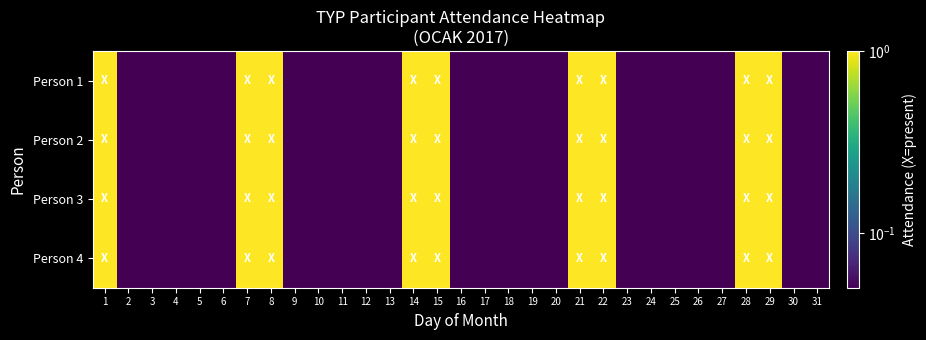

Reading left to right, transcribe all the data shown in this chart.

Person 1: 1=1.0	2=0.1	3=0.1	4=0.1	5=0.1	6=0.1	7=1.0	8=1.0	9=0.1	10=0.1	11=0.1	12=0.1	13=0.1	14=1.0	15=1.0	16=0.1	17=0.1	18=0.1	19=0.1	20=0.1	21=1.0	22=1.0	23=0.1	24=0.1	25=0.1	26=0.1	27=0.1	28=1.0	29=1.0	30=0.1	31=0.1
Person 2: 1=1.0	2=0.1	3=0.1	4=0.1	5=0.1	6=0.1	7=1.0	8=1.0	9=0.1	10=0.1	11=0.1	12=0.1	13=0.1	14=1.0	15=1.0	16=0.1	17=0.1	18=0.1	19=0.1	20=0.1	21=1.0	22=1.0	23=0.1	24=0.1	25=0.1	26=0.1	27=0.1	28=1.0	29=1.0	30=0.1	31=0.1
Person 3: 1=1.0	2=0.1	3=0.1	4=0.1	5=0.1	6=0.1	7=1.0	8=1.0	9=0.1	10=0.1	11=0.1	12=0.1	13=0.1	14=1.0	15=1.0	16=0.1	17=0.1	18=0.1	19=0.1	20=0.1	21=1.0	22=1.0	23=0.1	24=0.1	25=0.1	26=0.1	27=0.1	28=1.0	29=1.0	30=0.1	31=0.1
Person 4: 1=1.0	2=0.1	3=0.1	4=0.1	5=0.1	6=0.1	7=1.0	8=1.0	9=0.1	10=0.1	11=0.1	12=0.1	13=0.1	14=1.0	15=1.0	16=0.1	17=0.1	18=0.1	19=0.1	20=0.1	21=1.0	22=1.0	23=0.1	24=0.1	25=0.1	26=0.1	27=0.1	28=1.0	29=1.0	30=0.1	31=0.1